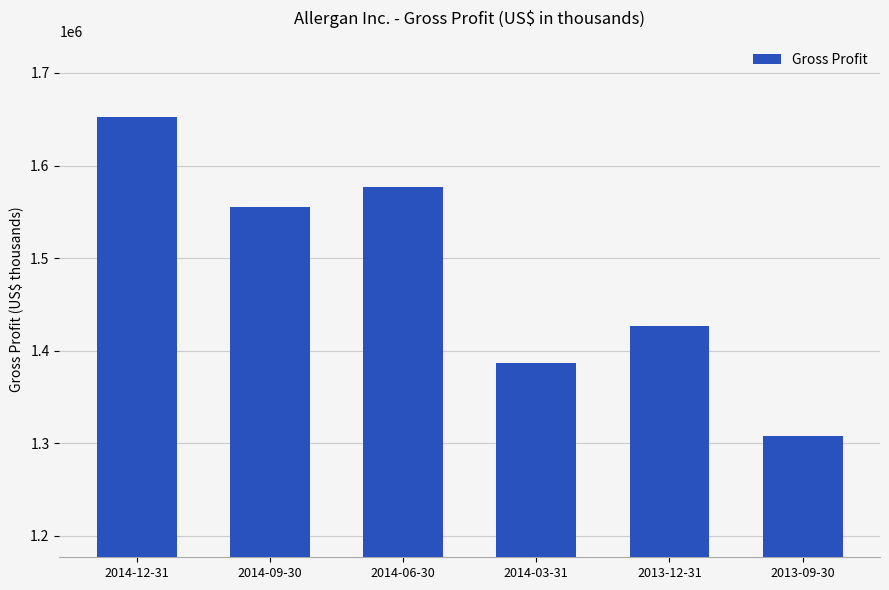

What is the change in value from 2014-09-30 to 2014-03-31?

-168300